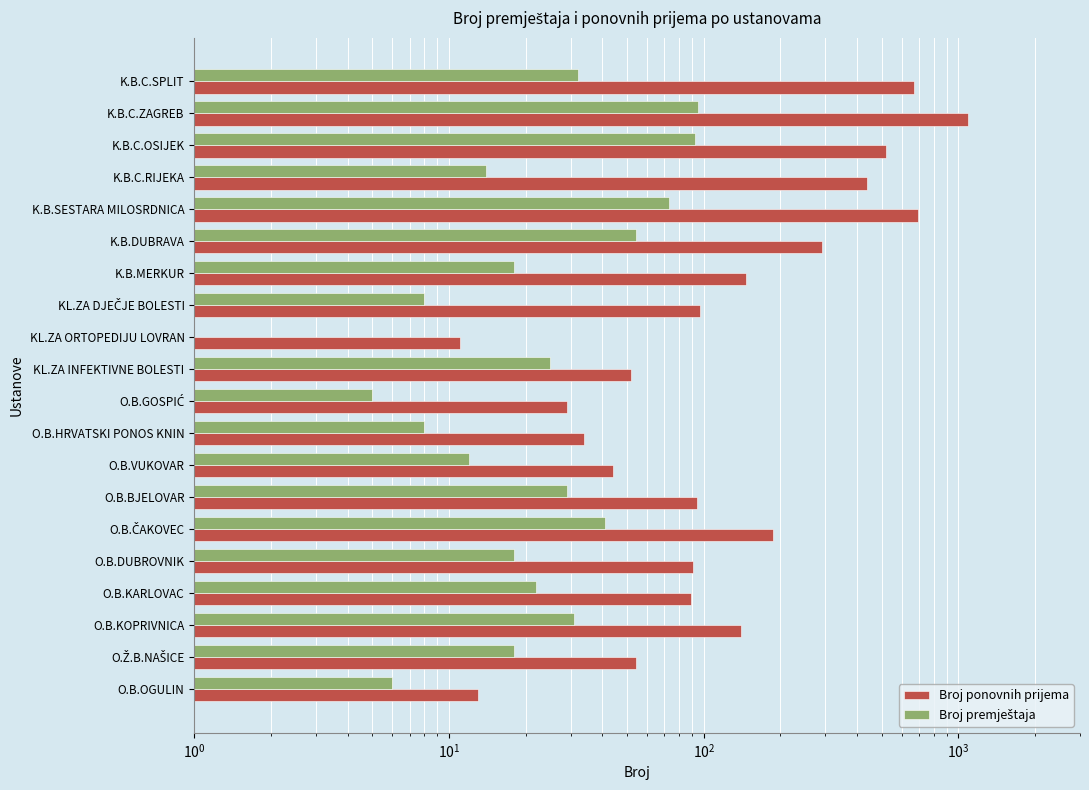

Rank the series by their maximum value, from lowest to highest.

Broj premještaja, Broj ponovnih prijema